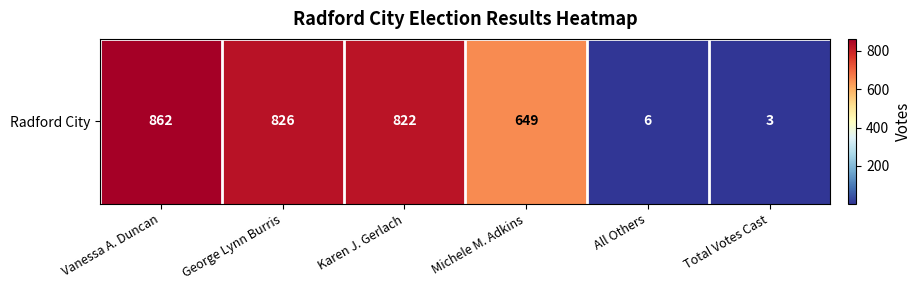

What is the maximum value shown in the chart?

862